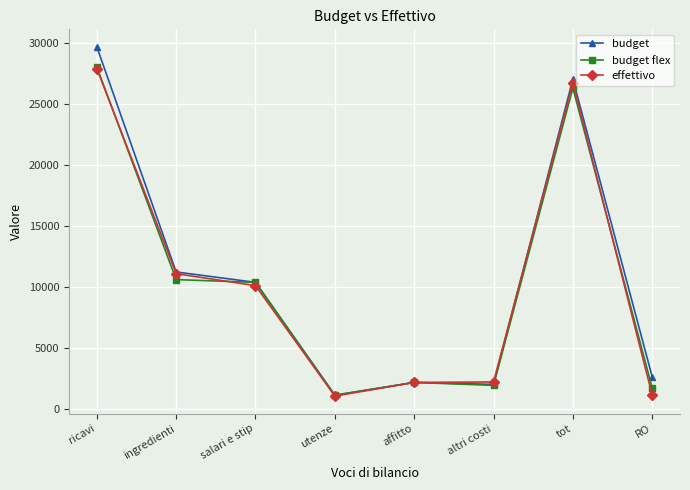

Is this an area chart (filled region under the line)?

No